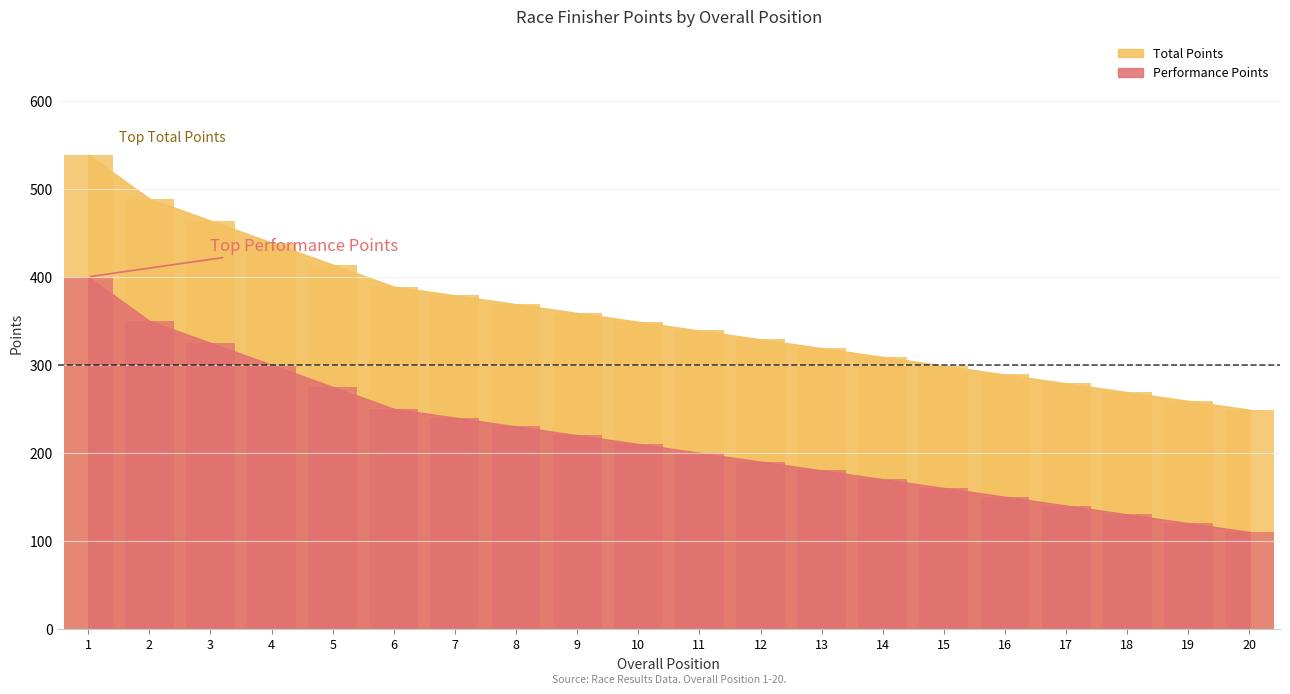

The Performance Points series shows 182 at 13. True or false?

False